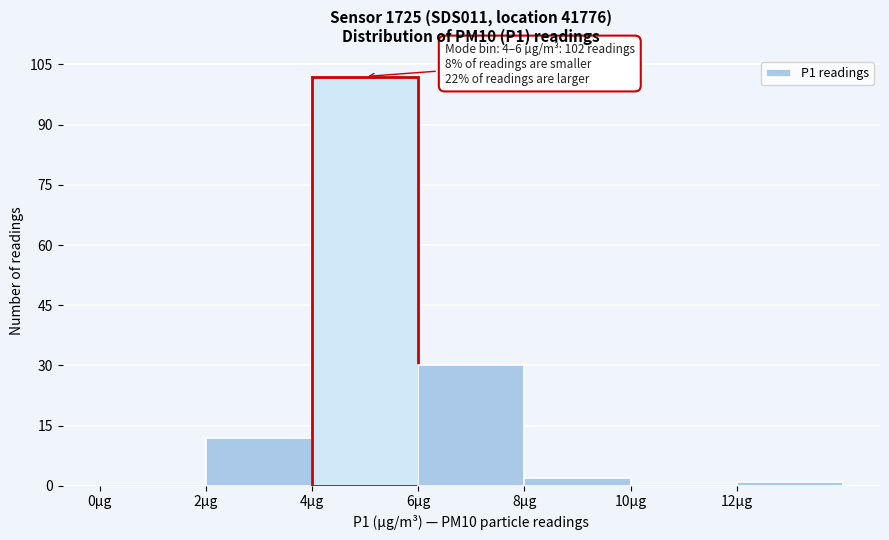

Over which range of the x-axis is the bar tallest?

4 to 6